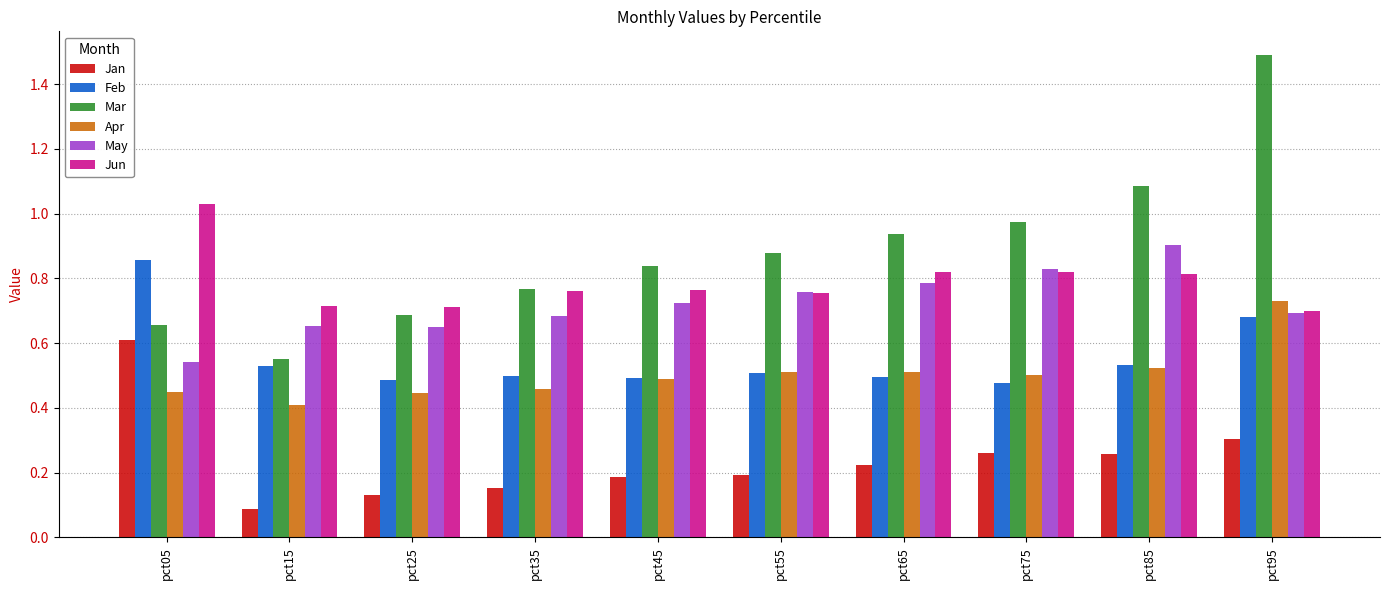

True or false: Feb has a value of 0.9 at pct05.

True